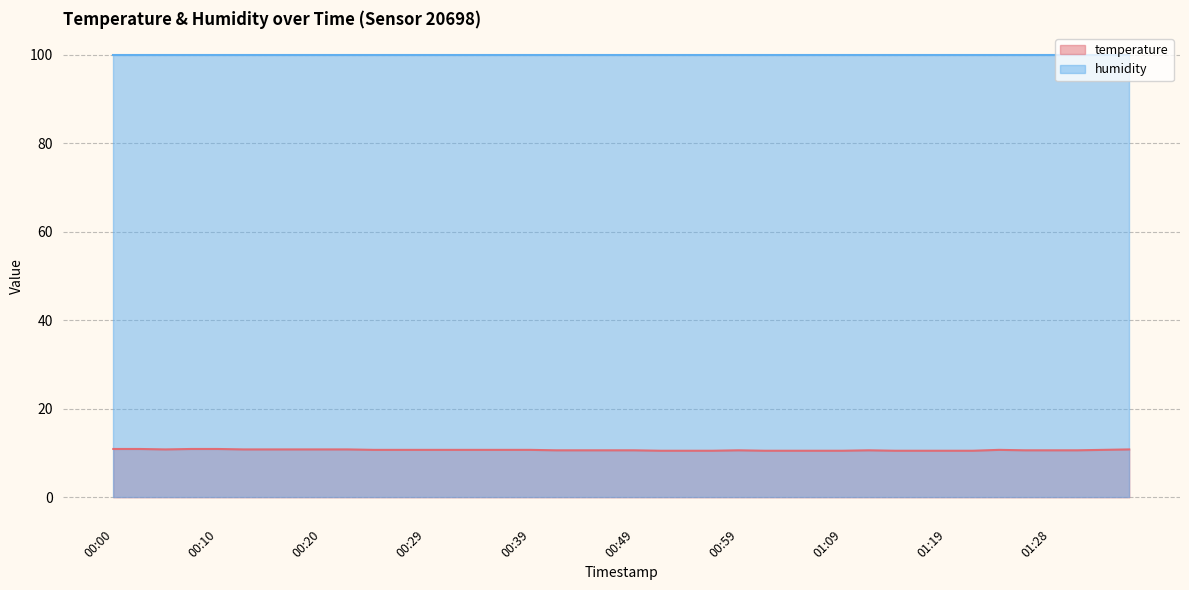

How many values are between 10 and 11?

40